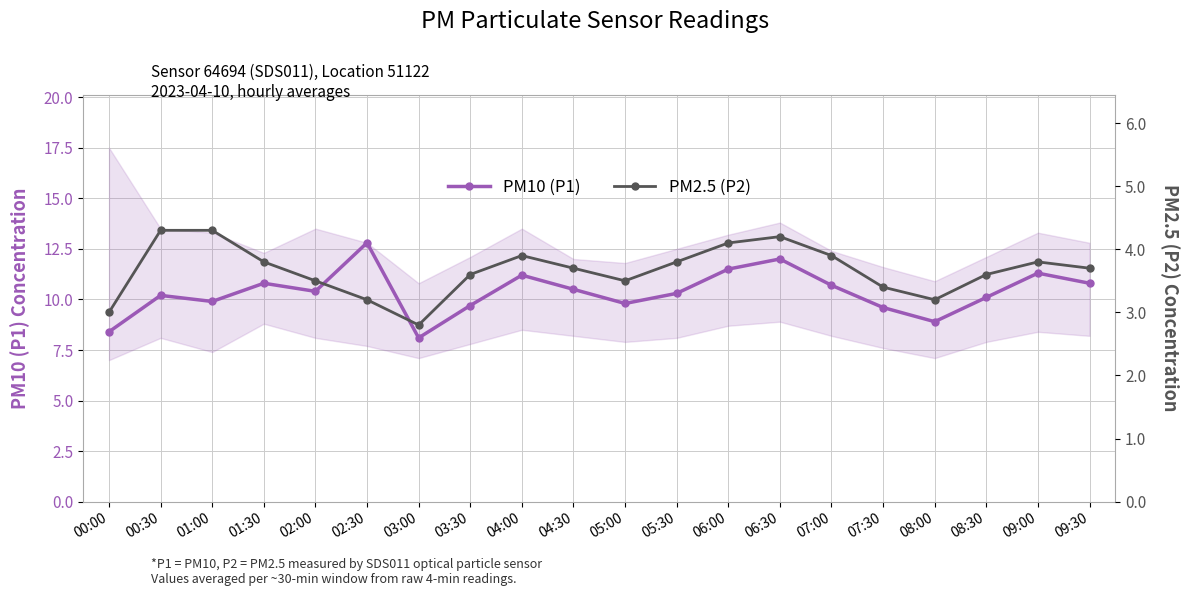

What are all the series names shown in the legend?

PM10 (P1), PM2.5 (P2)